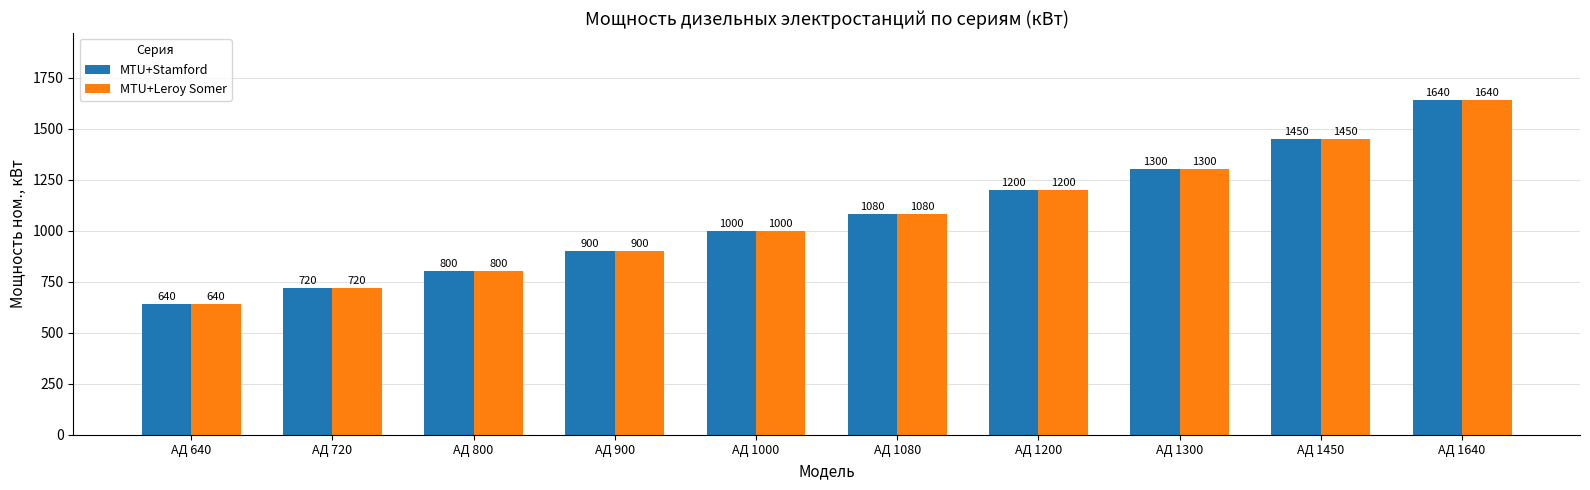

How many bars are there in each group?

2